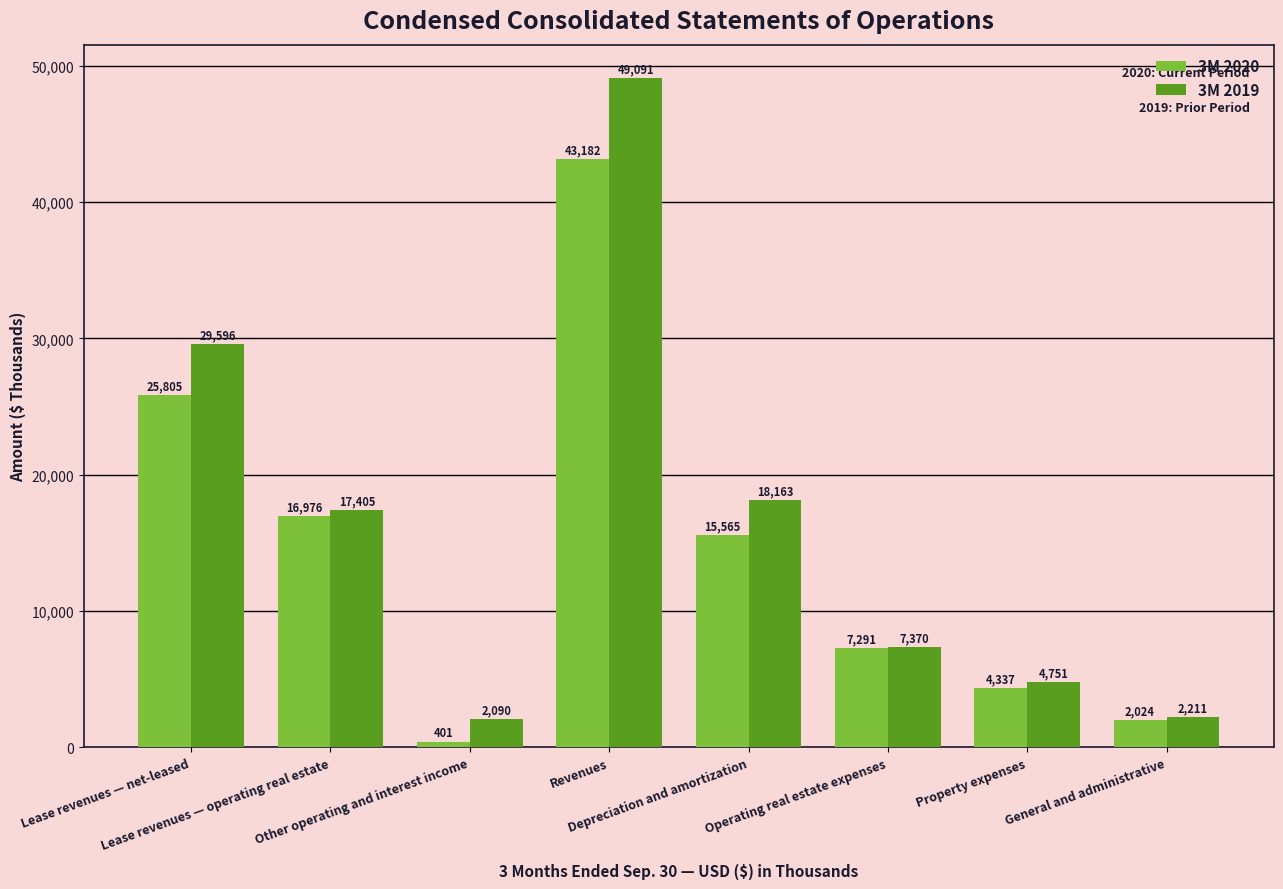

Which series has the largest total across all categories?

3M 2019